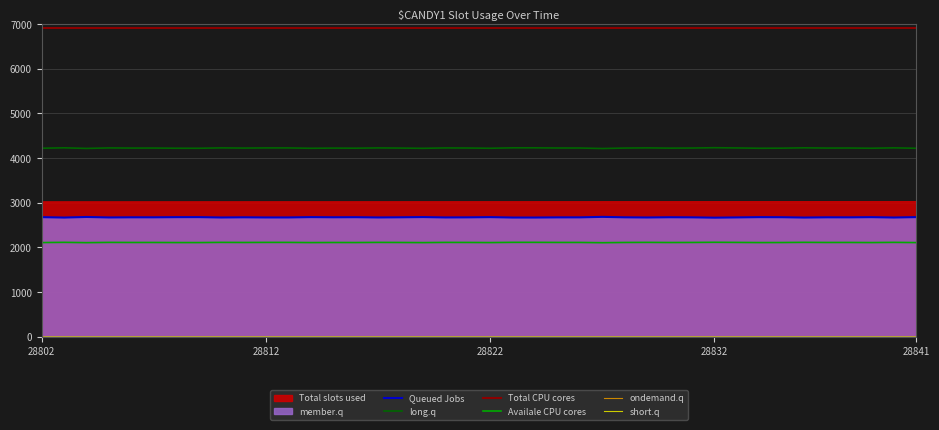

True or false: Total CPU cores and Queued Jobs cross at least once.

False